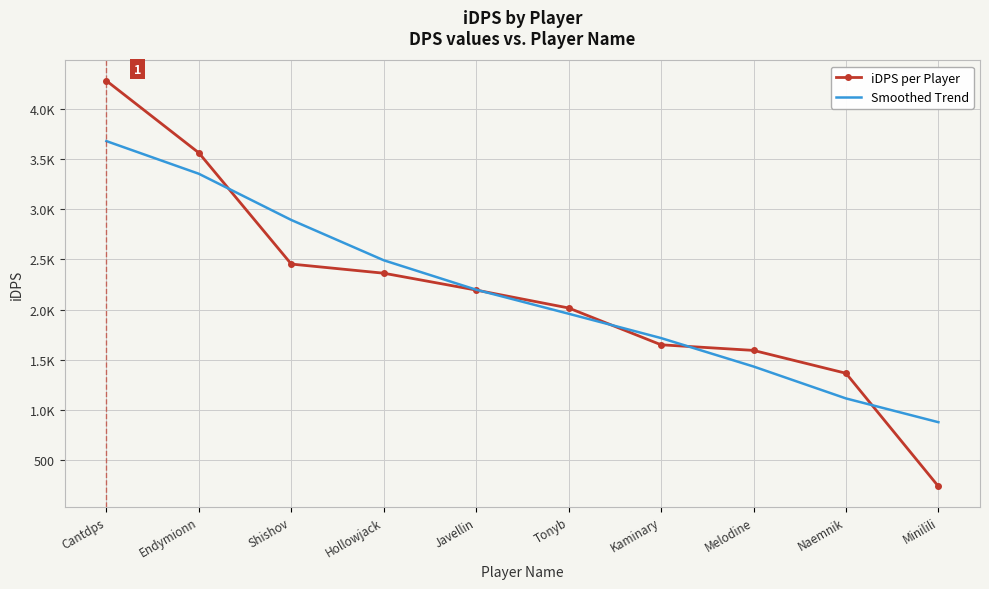

Reading left to right, transcribe all the data shown in this chart.

iDPS per Player: Cantdps=4284.0	Endymionn=3564.4	Shishov=2454.3	Hollowjack=2362.9	Javellin=2194.5	Tonyb=2015.8	Kaminary=1648.5	Melodine=1592.4	Naemnik=1364.3	Minilili=235.3
Smoothed Trend: Cantdps=3681.6	Endymionn=3355.5	Shishov=2894.3	Hollowjack=2492.1	Javellin=2198.3	Tonyb=1958.5	Kaminary=1715.5	Melodine=1431.7	Naemnik=1113.0	Minilili=875.8